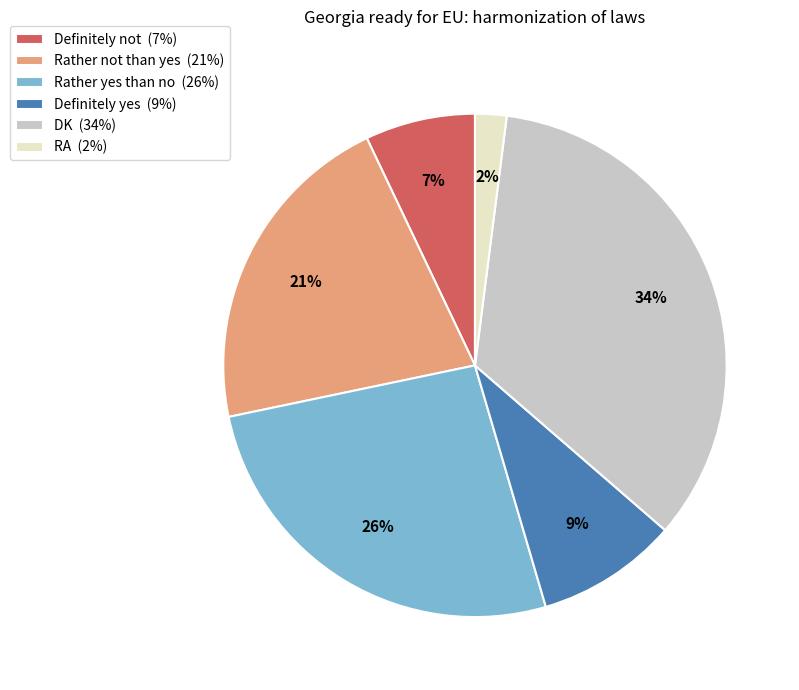

How many slices are in this pie chart?

6